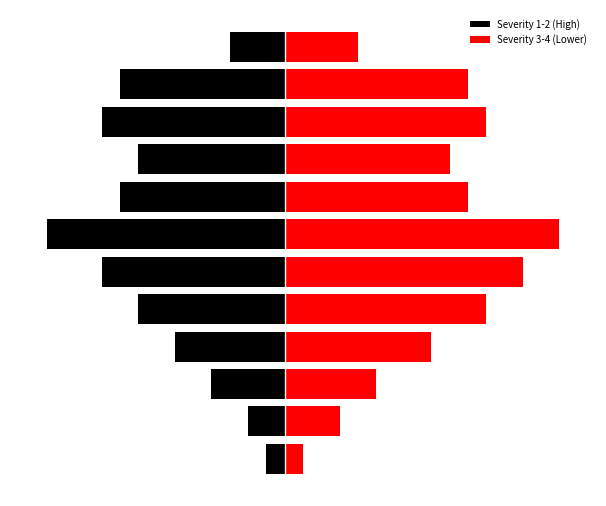

The value of Severity 1-2 (High) at 6 is -6. True or false?

False